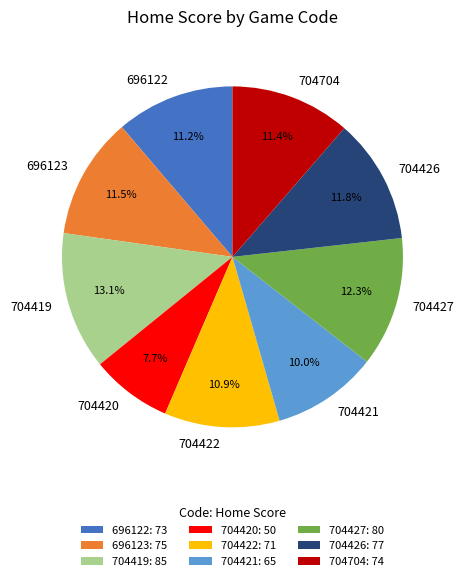

To the nearest percent, what is the average slice percentage?

11%